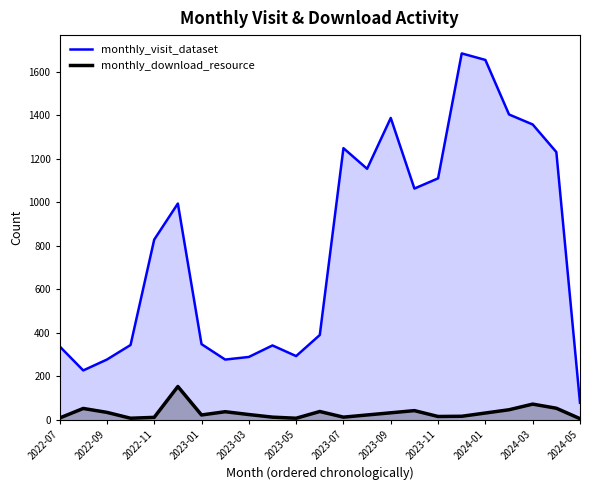

Rank the series by their average value, from lowest to highest.

monthly_download_resource, monthly_visit_dataset